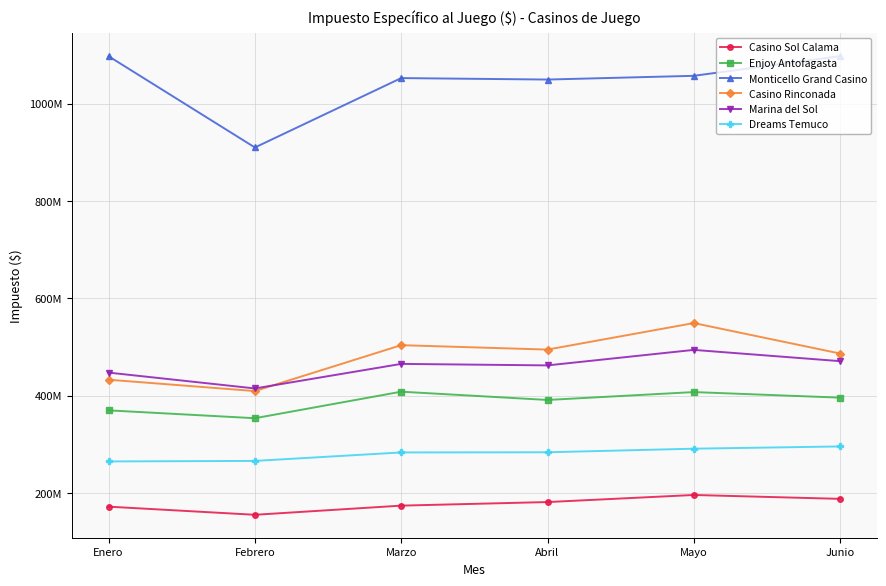

At which category is the sum across all series the highest?

Mayo